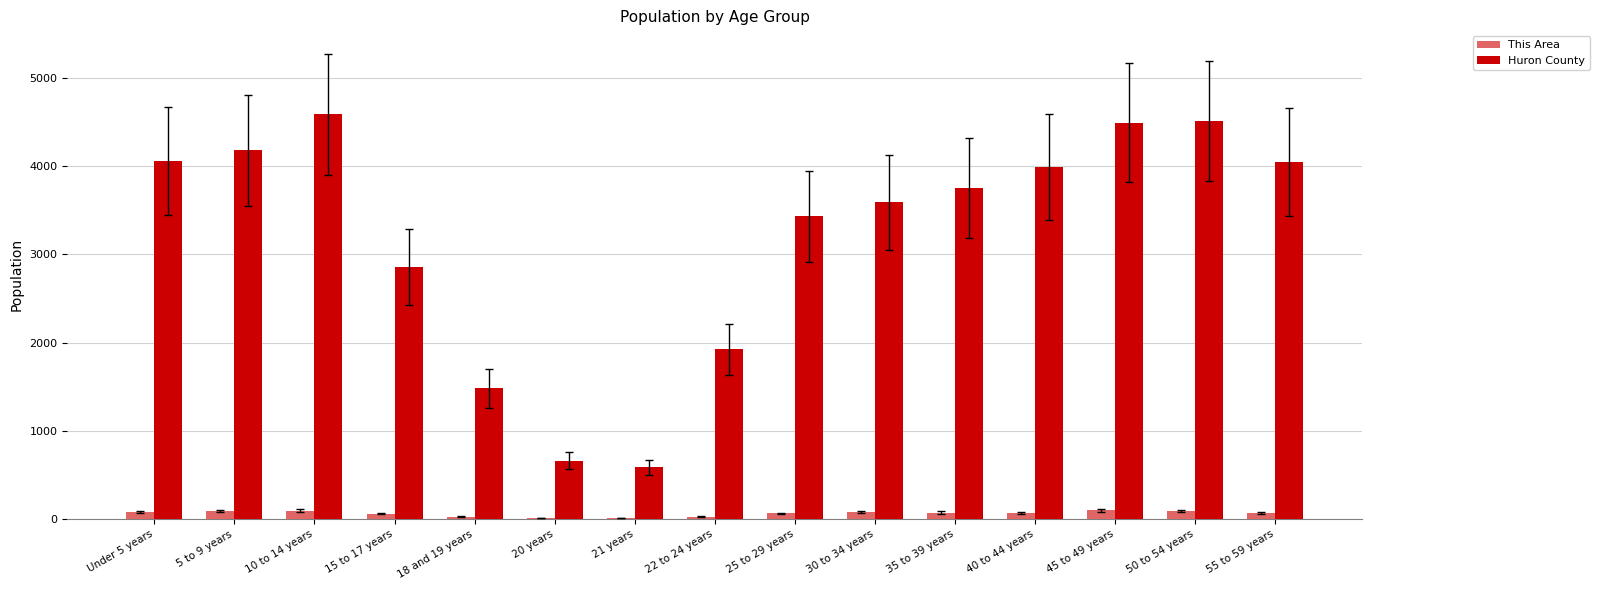

Is the value of This Area at 10 to 14 years greater than the value of Huron County at 20 years?

No